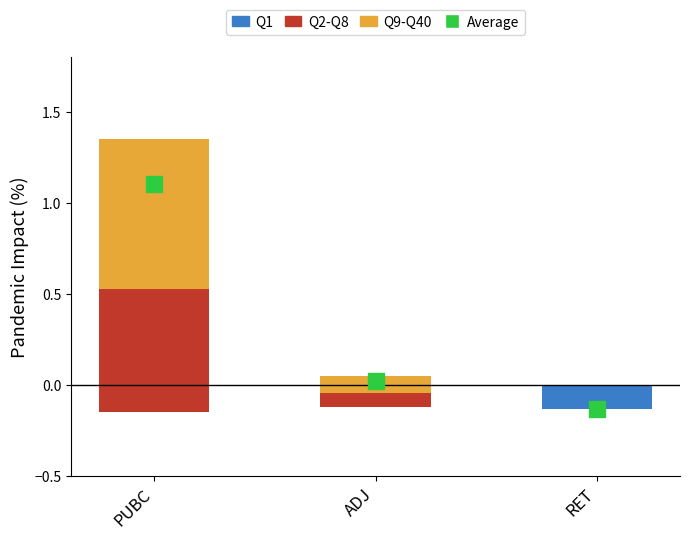

Which series reaches the minimum Y coordinate?

Q1